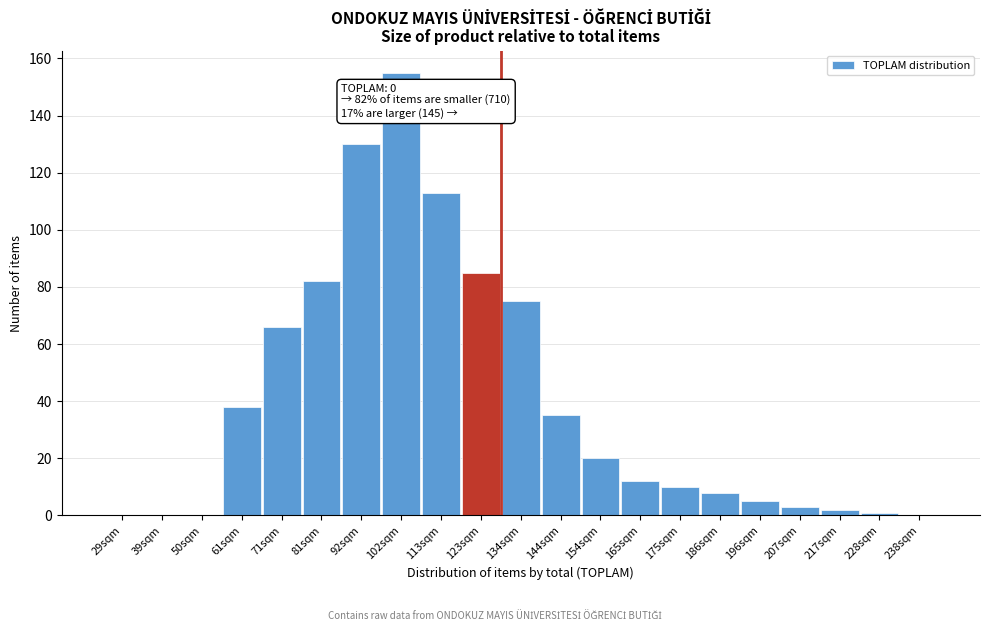

Reading left to right, list all the values displayed in this chart.

29sqm=0	39sqm=0	50sqm=0	61sqm=38	71sqm=66	81sqm=82	92sqm=130	102sqm=155	113sqm=113	123sqm=85	134sqm=75	144sqm=35	154sqm=20	165sqm=12	175sqm=10	186sqm=8	196sqm=5	207sqm=3	217sqm=2	228sqm=1	238sqm=0